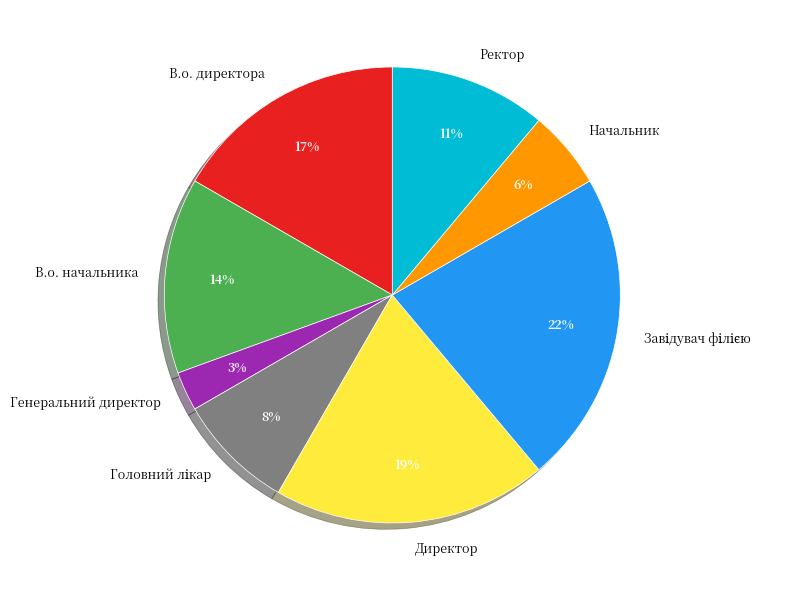

To the nearest percent, what is the combined percentage of Директор and В.о. начальника?

33%